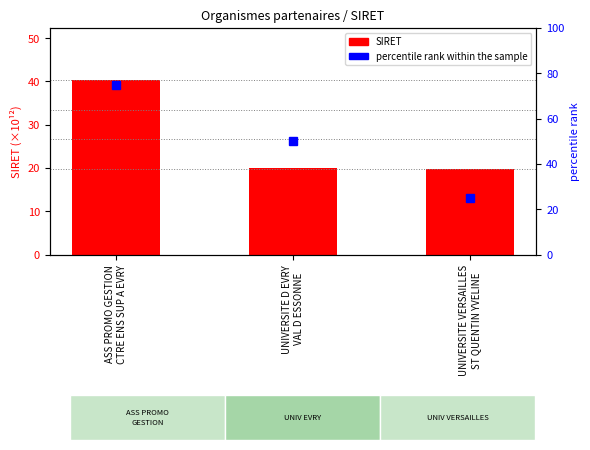

Reading left to right, transcribe all the data shown in this chart.

SIRET (×10¹²): ASS PROMO GESTION
CTRE ENS SUP A EVRY=40.3	UNIVERSITE D EVRY
VAL D ESSONNE=19.9	UNIVERSITE VERSAILLES
ST QUENTIN YVELINE=19.8
percentile rank within the sample: ASS PROMO GESTION
CTRE ENS SUP A EVRY=75.0	UNIVERSITE D EVRY
VAL D ESSONNE=50.0	UNIVERSITE VERSAILLES
ST QUENTIN YVELINE=25.0